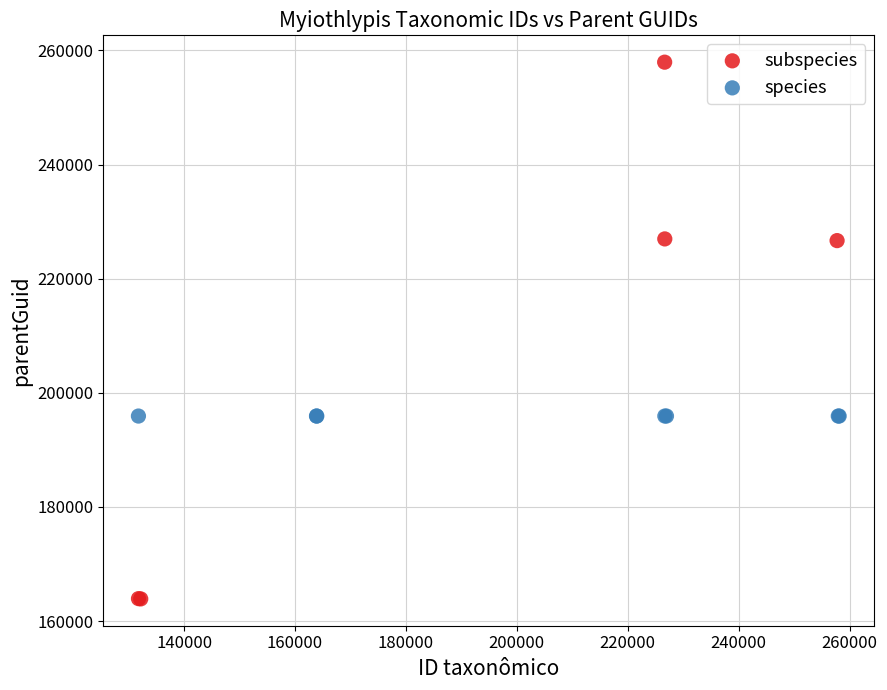

Which series contains the lowest Y value?

subspecies